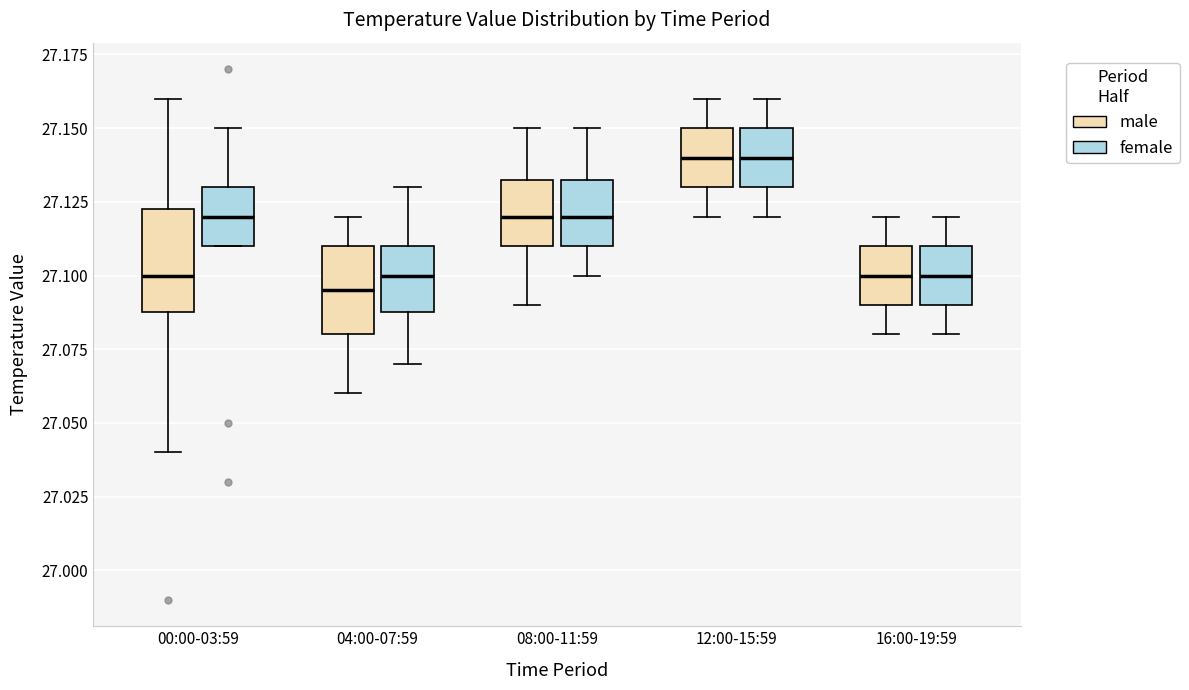

Comparing the boxes themselves (not the whiskers), which one is the tallest?

00:00-03:59 (male)